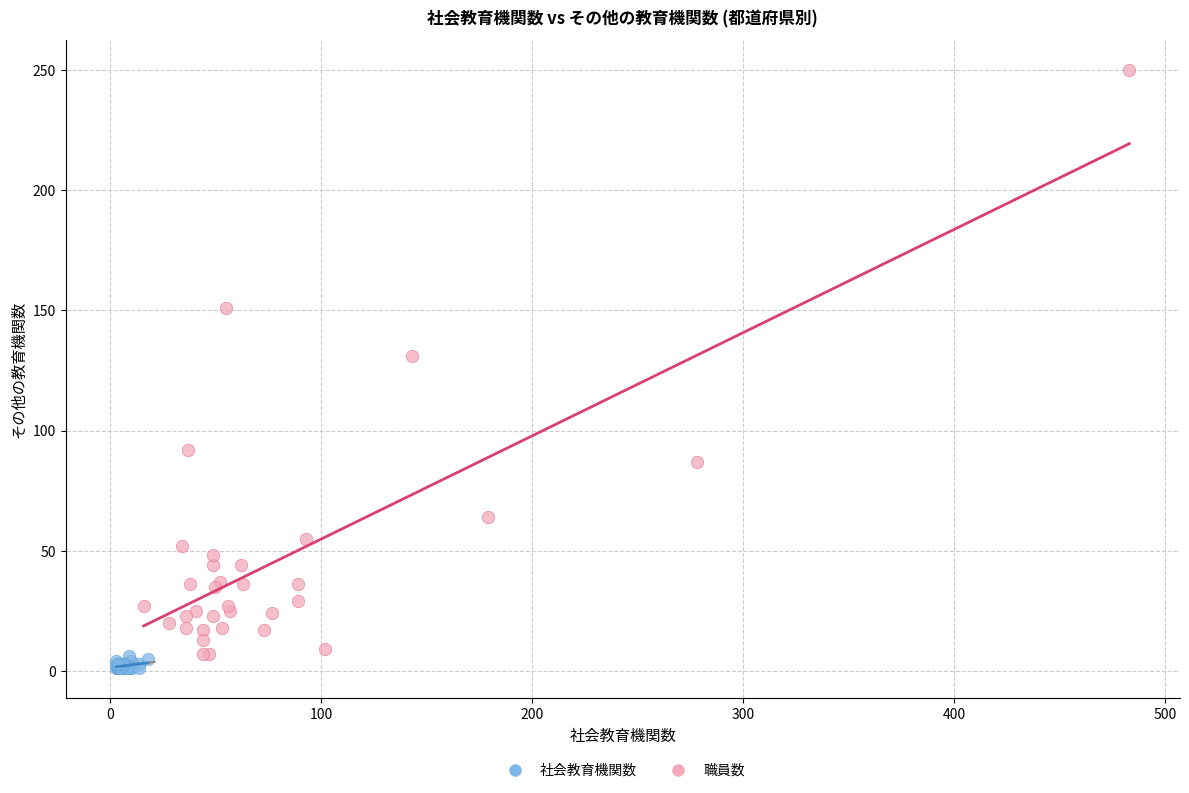

Which series contains the highest Y value?

職員数